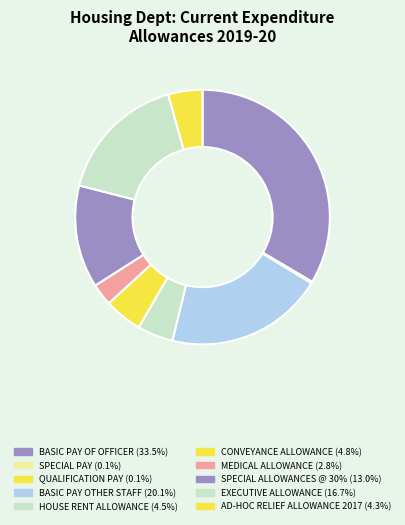

To the nearest percent, what percentage of the pie is AD-HOC RELIEF ALLOWANCE 2017?

4%